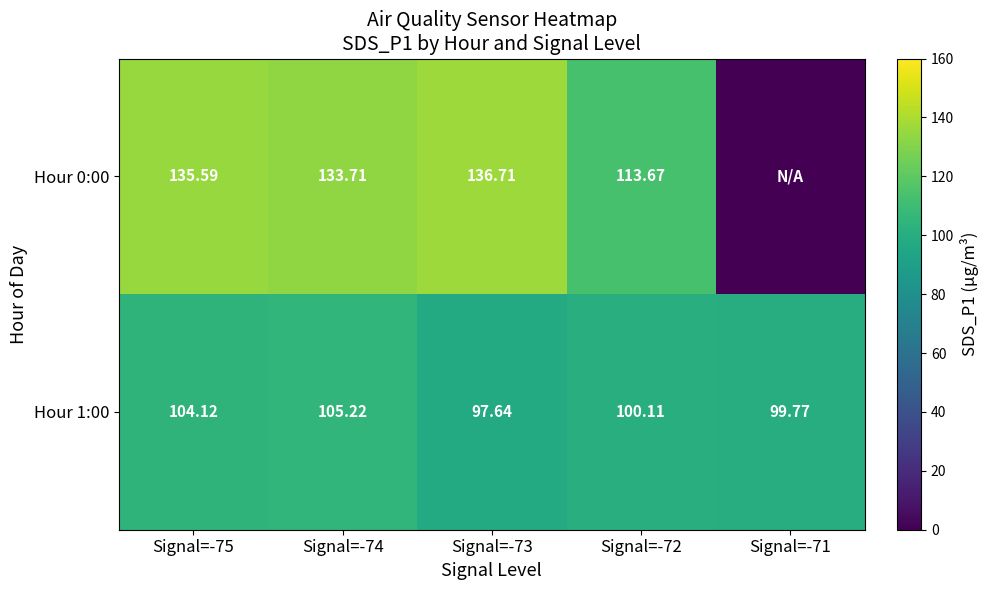

List the series in order of their peak value, highest first.

Hour 0:00, Hour 1:00